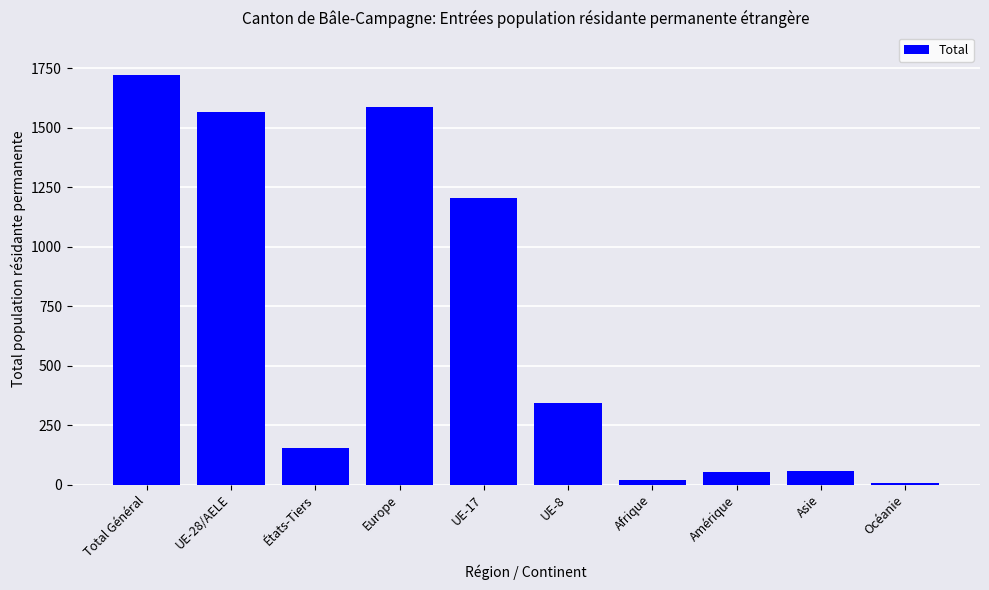

What is the maximum value shown in the chart?

1720